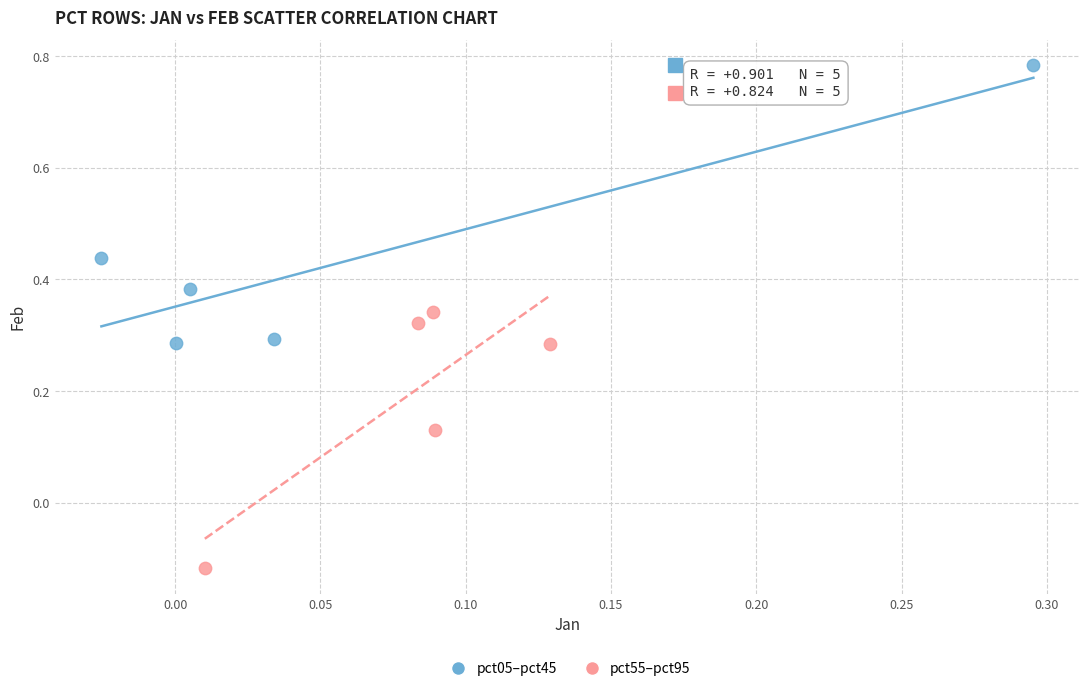

Which series reaches the maximum Y coordinate?

pct05–pct45